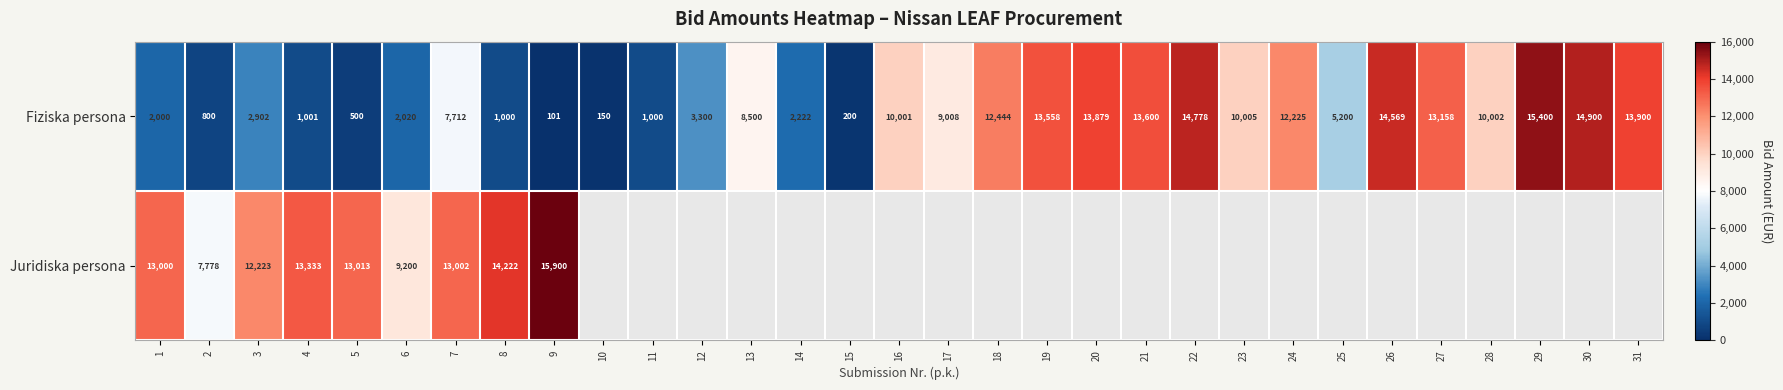

At 4, list the series in order from largest to smallest.

Juridiska persona, Fiziska persona